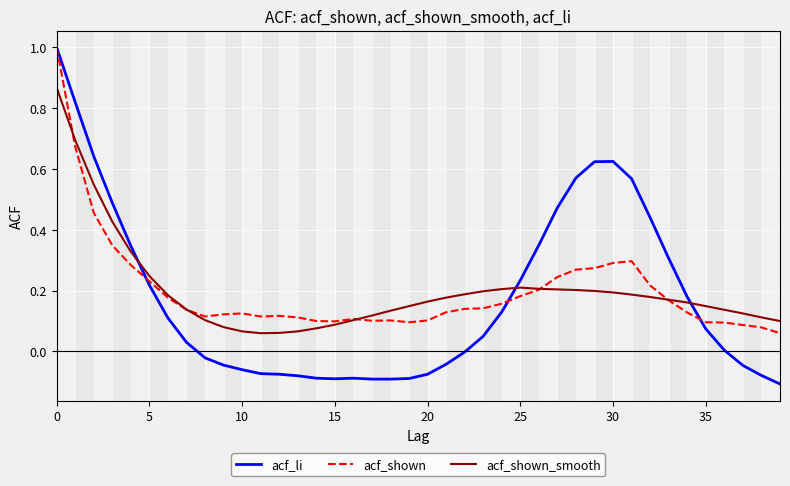

True or false: acf_li and acf_shown_smooth cross at least once.

True